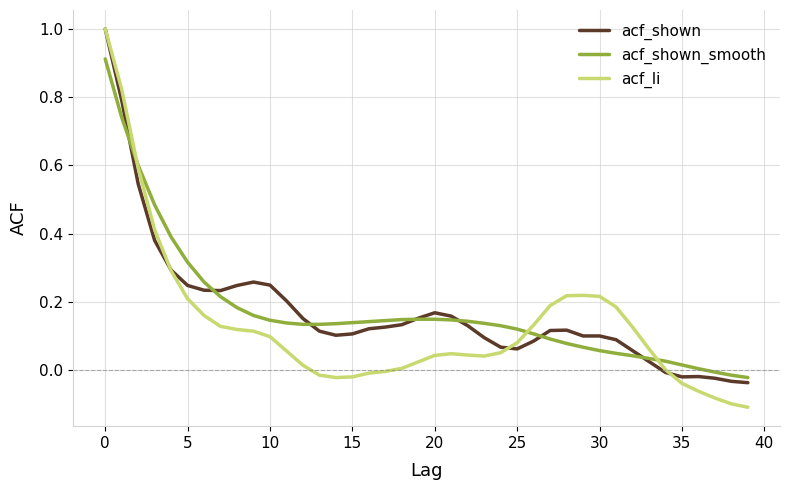

Which series has the widest spread of values?

acf_li